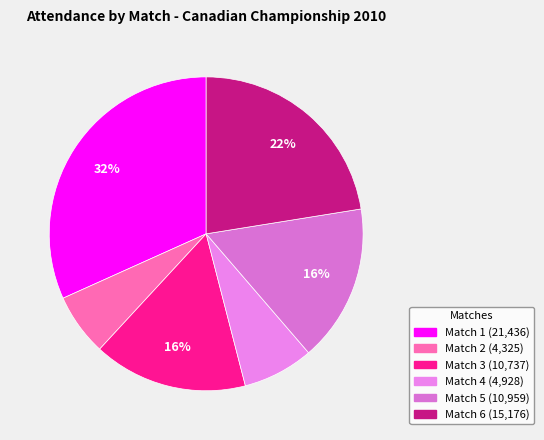

How many segments does this pie chart have?

6